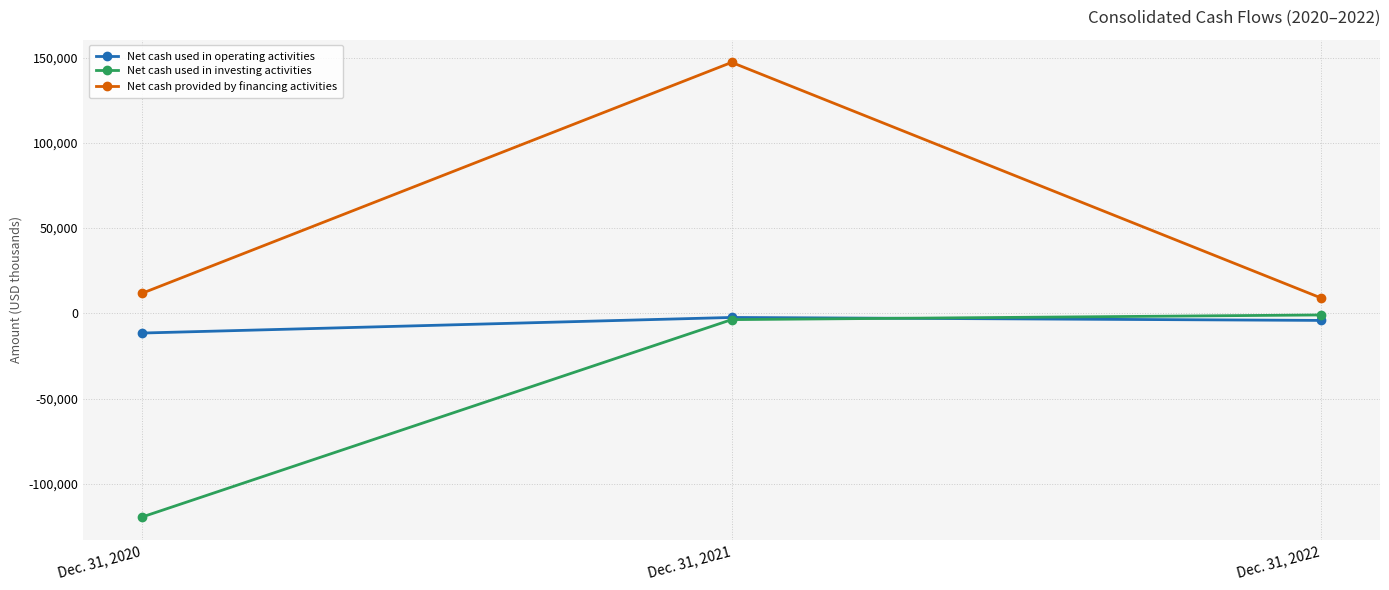

Between Dec. 31, 2021 and Dec. 31, 2022, which series saw the biggest shift?

Net cash provided by financing activities